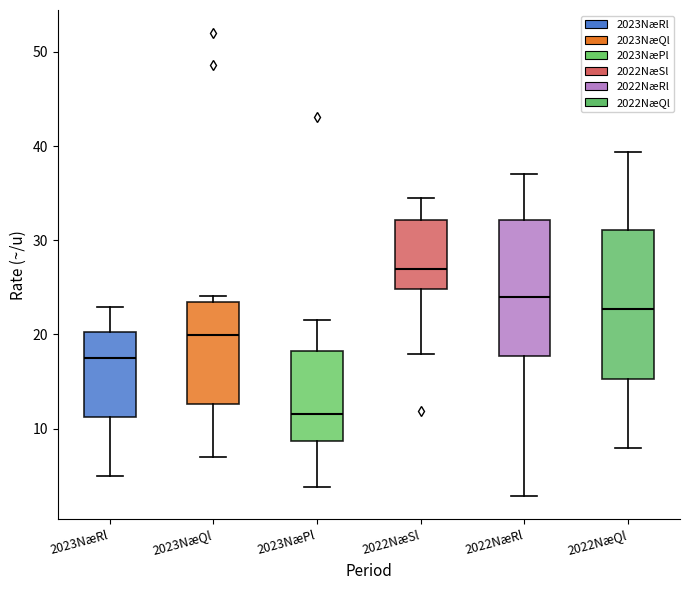

Reading left to right, read every box against the y-axis: the position of its median line, the range the box covers, and the ends of its whiskers. The values are not printed on the chart, so give them approximately, as read against the axis.

2023NæRl: median 18, box 11 to 20, whiskers 5 to 23
2023NæQl: median 20, box 13 to 23, whiskers 7 to 24
2023NæPl: median 12, box 9 to 18, whiskers 4 to 22
2022NæSl: median 27, box 25 to 32, whiskers 18 to 35
2022NæRl: median 24, box 18 to 32, whiskers 3 to 37
2022NæQl: median 23, box 15 to 31, whiskers 8 to 39